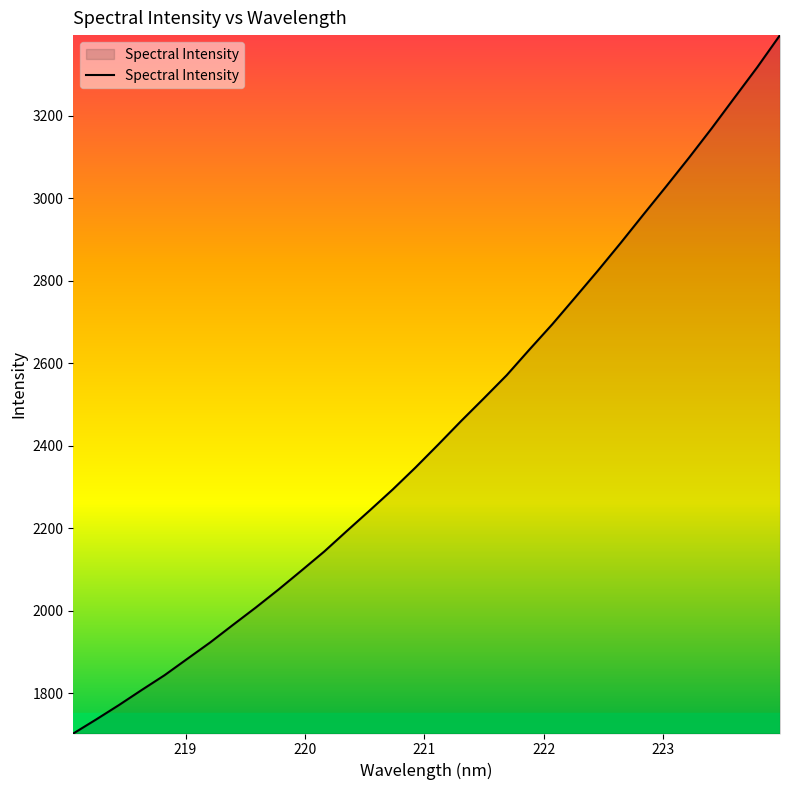

What is the smallest value displayed?

1701.8